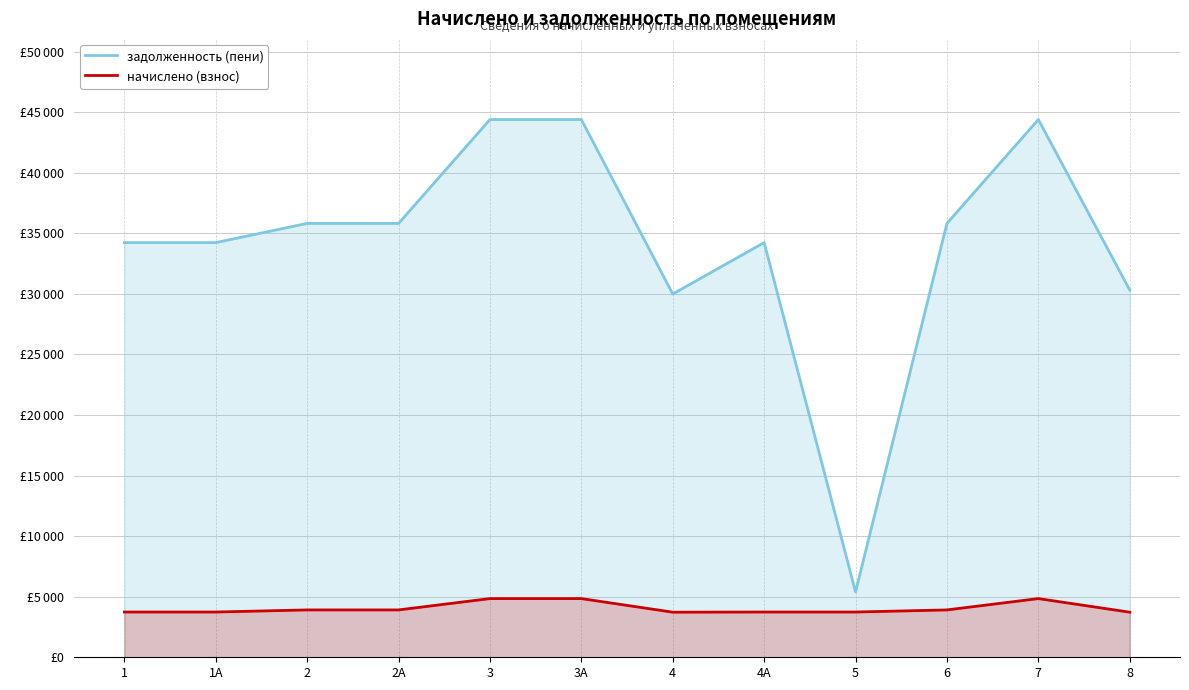

What is the total value across all series at 3?

49242.0